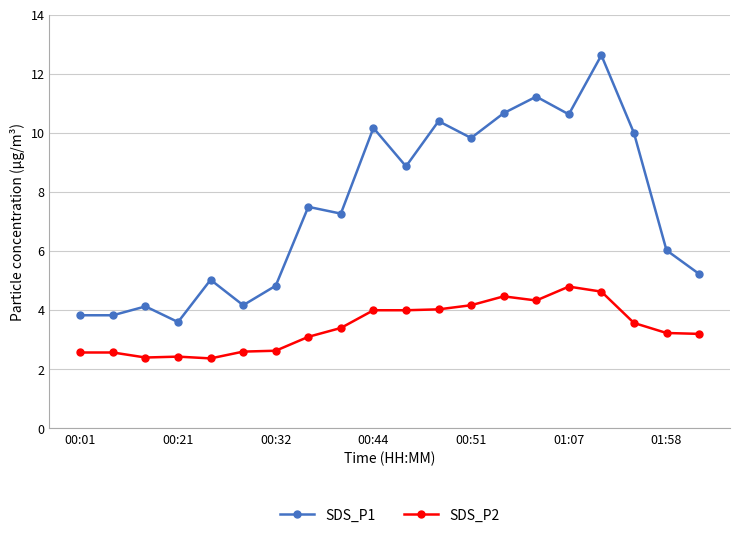

True or false: SDS_P1 and SDS_P2 cross at least once.

False